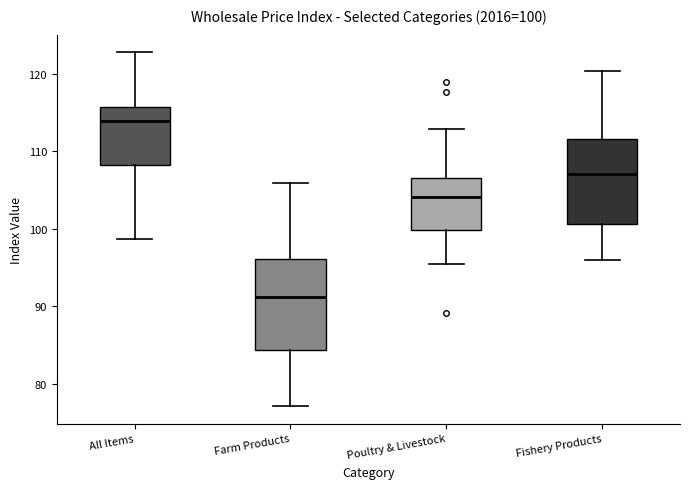

Which box's median line is the lowest?

Farm Products